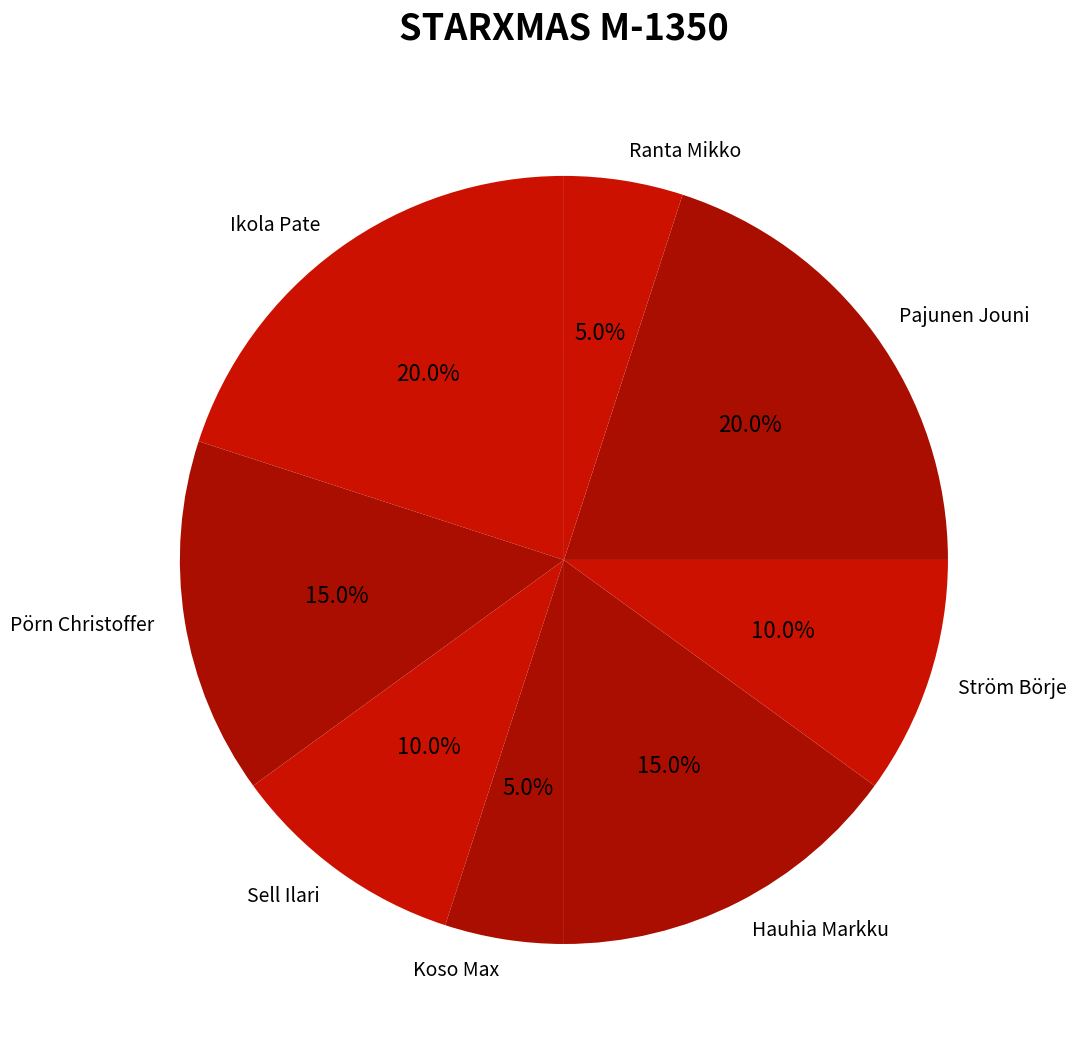

Is there a majority slice in this chart?

No